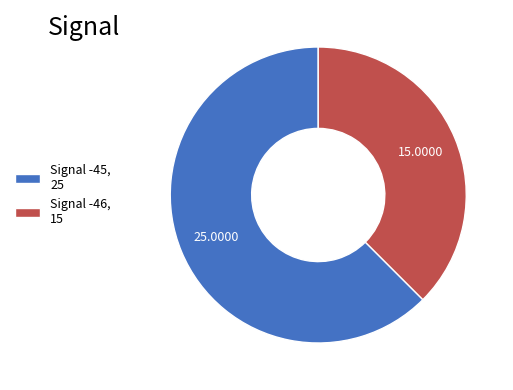

What is the ratio of the value at Signal -46, 15 to the value at Signal -45, 25?

0.6